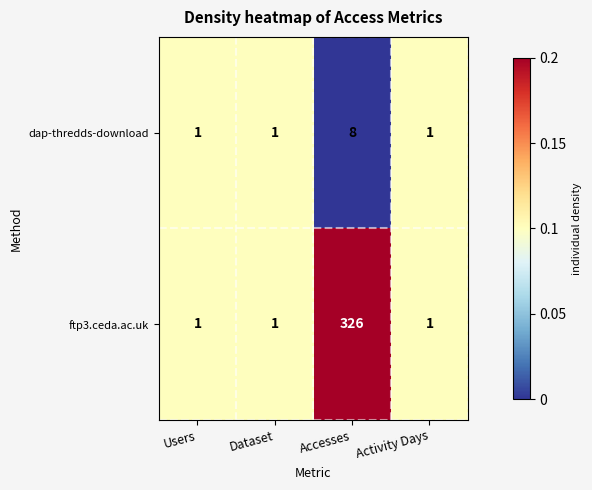

Reading left to right, list all the values displayed in this chart.

dap-thredds-download: Users=1	Dataset=1	Accesses=8	Activity Days=1
ftp3.ceda.ac.uk: Users=1	Dataset=1	Accesses=326	Activity Days=1